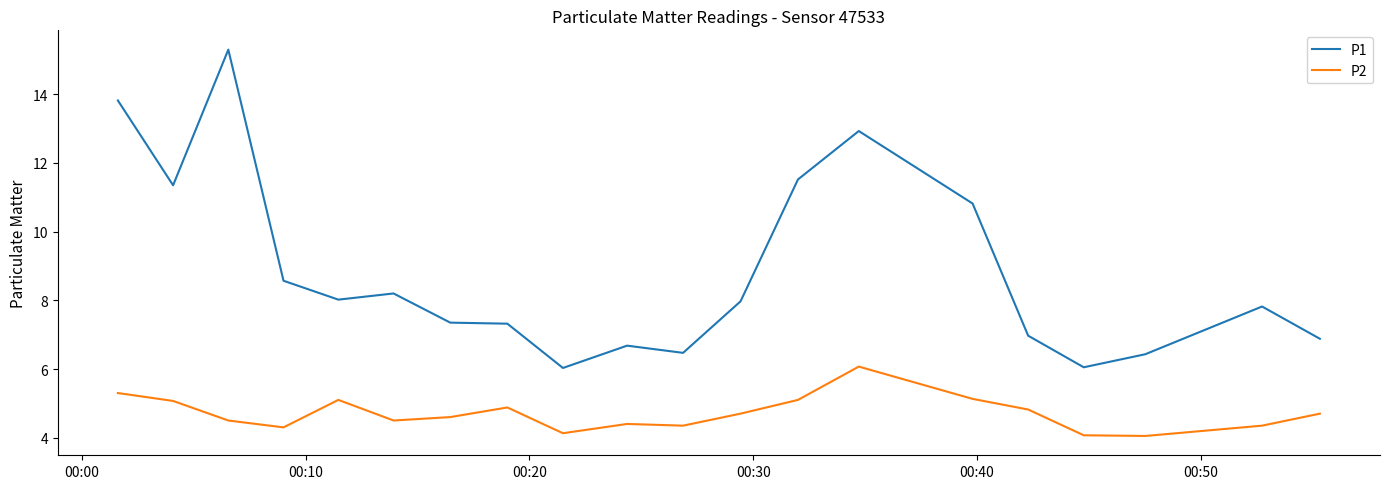

Which series has the largest total across all categories?

P1